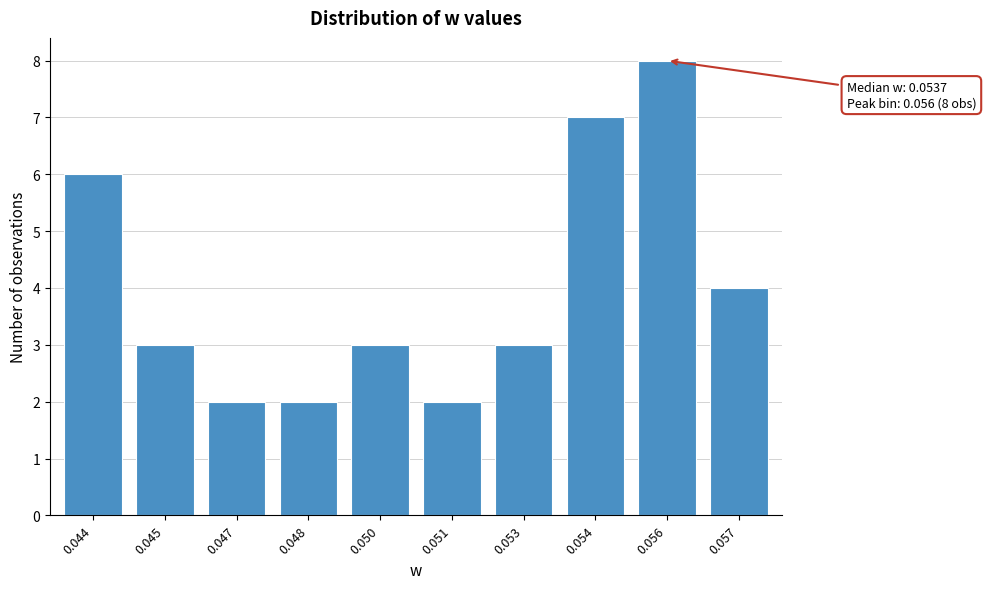

Reading left to right, list all the values displayed in this chart.

6	3	2	2	3	2	3	7	8	4